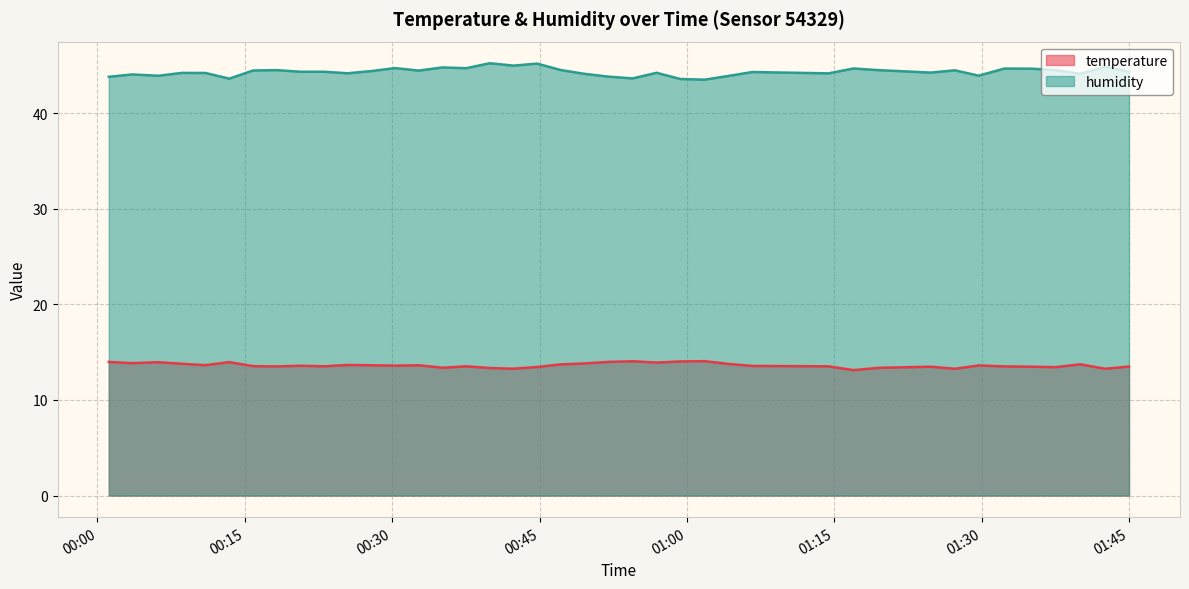

Rank the series by their average value, from lowest to highest.

temperature, humidity